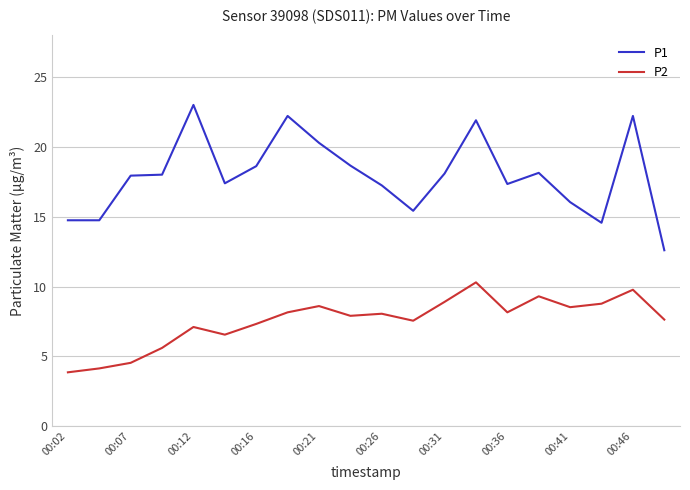

What is the difference between the maximum and minimum values in the P1 series?

10.4